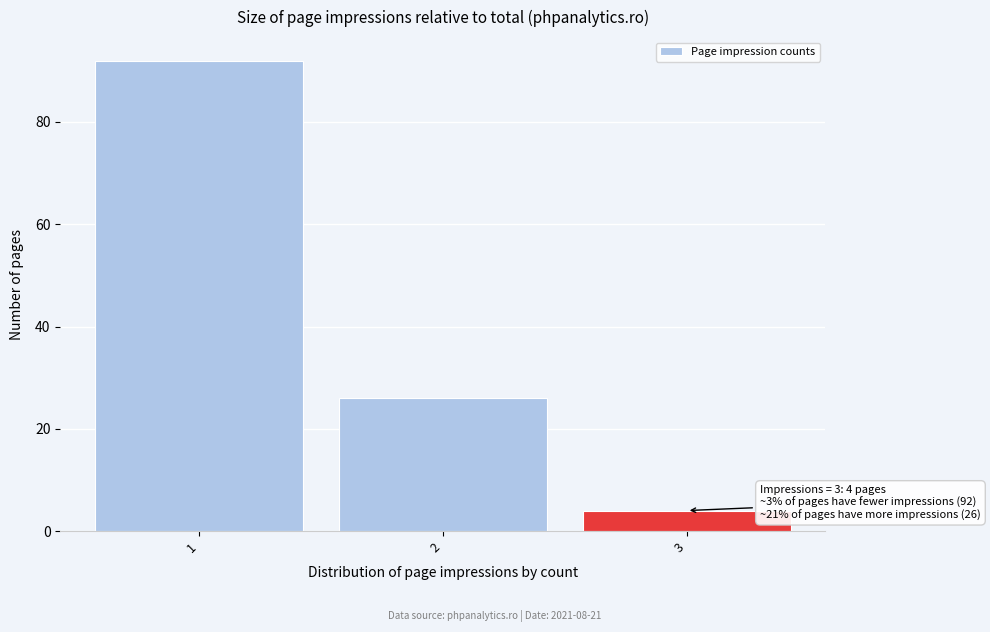

Which range on the x-axis has the tallest bar?

0.5 to 1.5